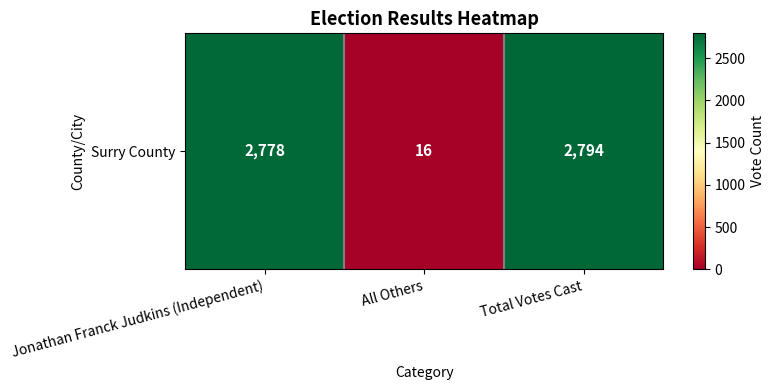

The chart shows a value of 2778 at Jonathan Franck Judkins (Independent). True or false?

True